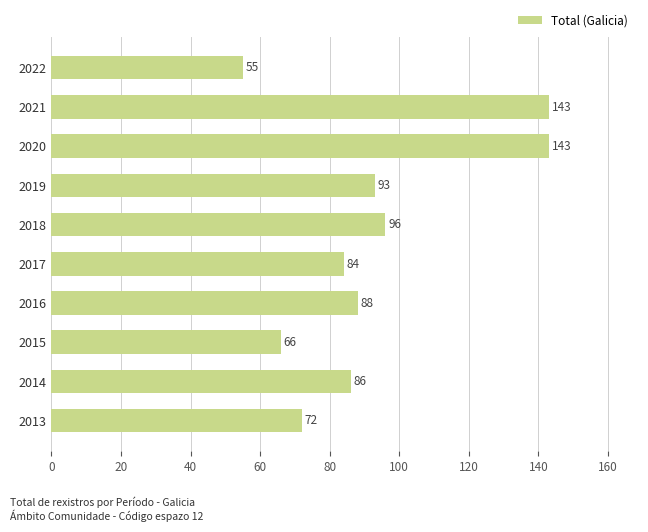

Approximately how many times larger is the value at 2020 compared to 2022?

2.6